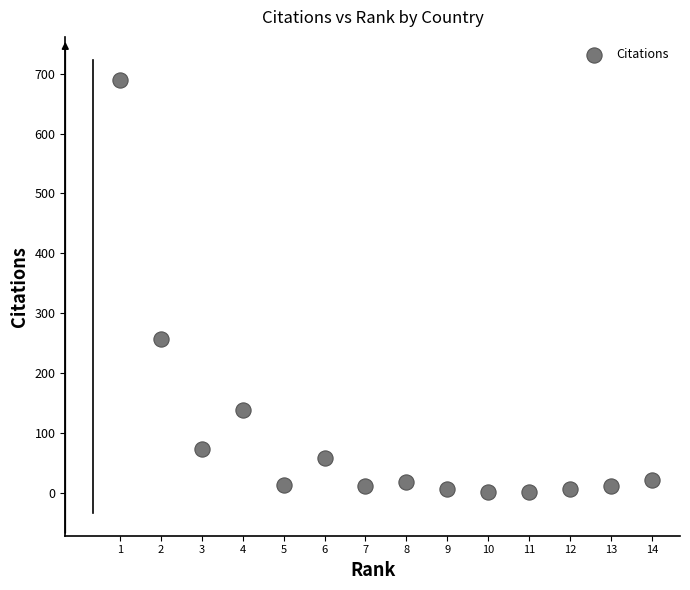

What is the range of X values (max minus min)?

13